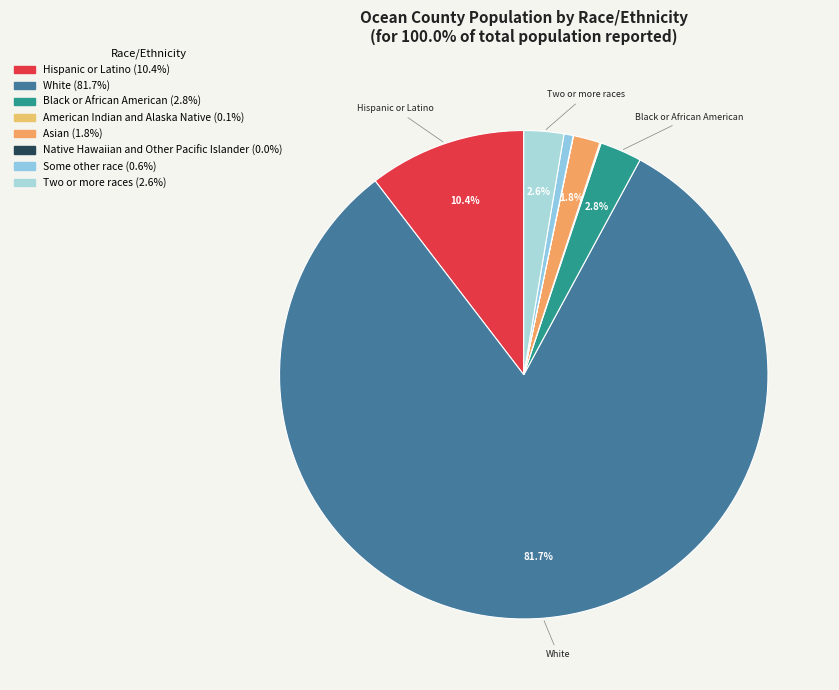

What is the largest slice in the pie chart?

White